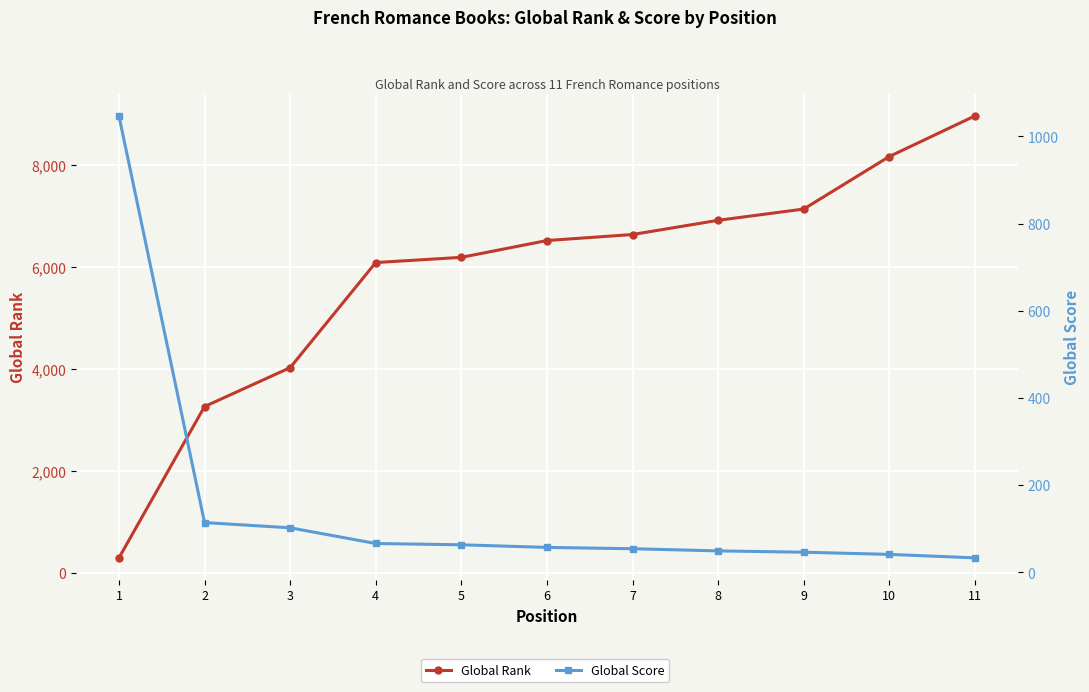

The value of Global Score at 11 is 21. True or false?

False